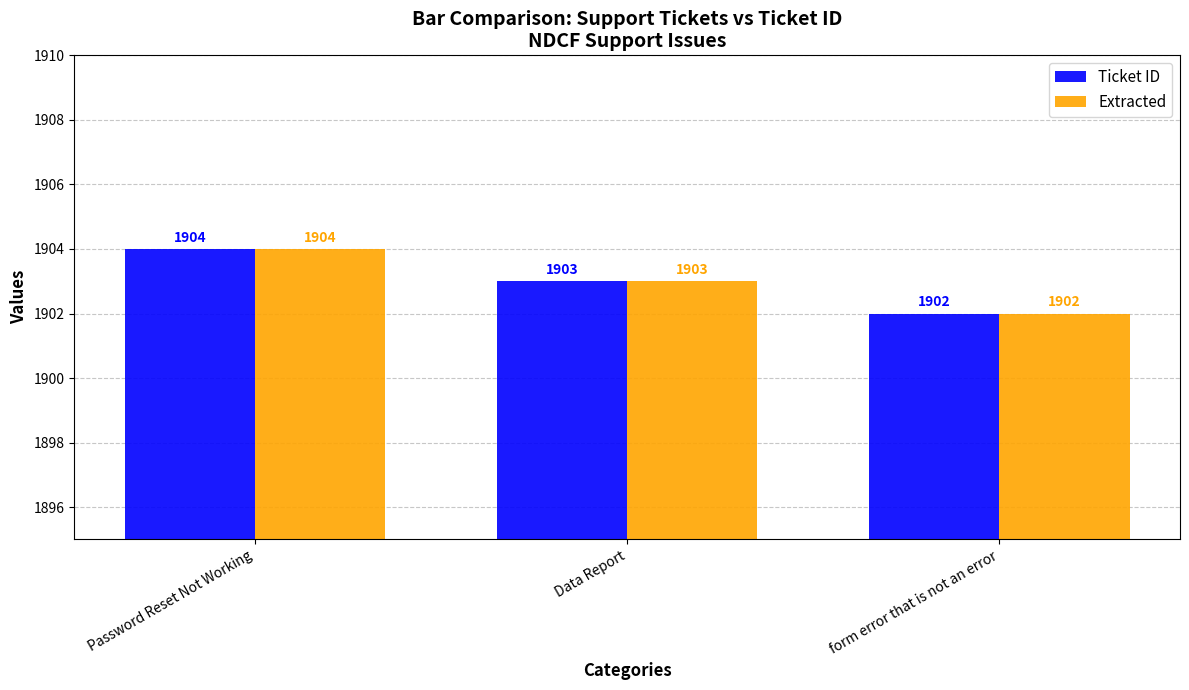

Rank the categories by Extracted value from lowest to highest.

form error that is not an error, Data Report, Password Reset Not Working